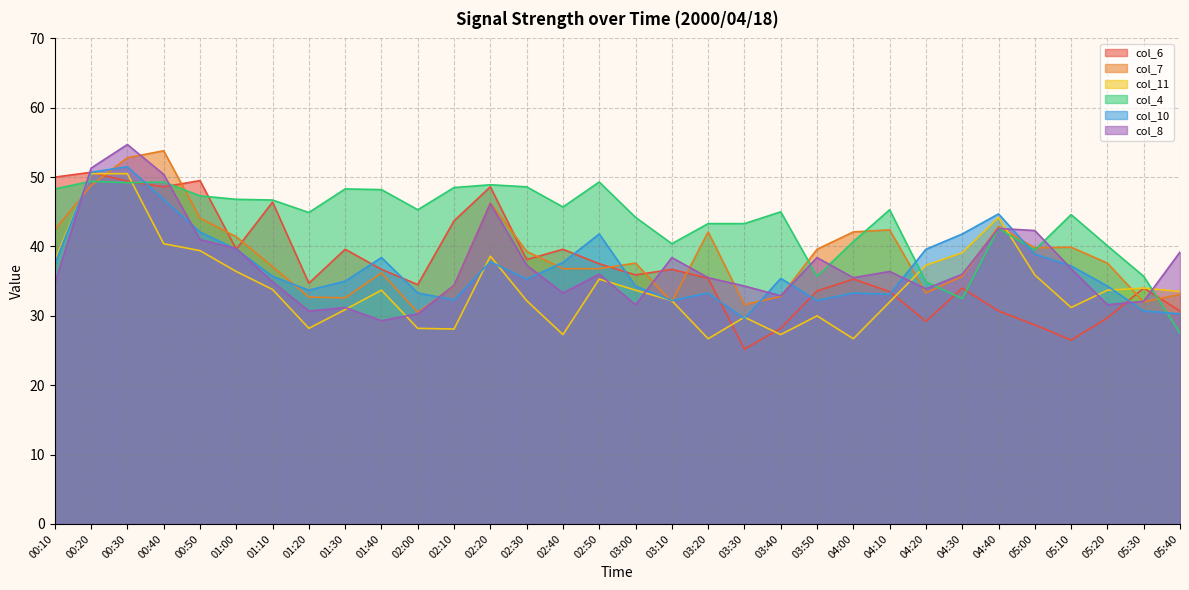

What is the sum of all col_6 values?

1194.5